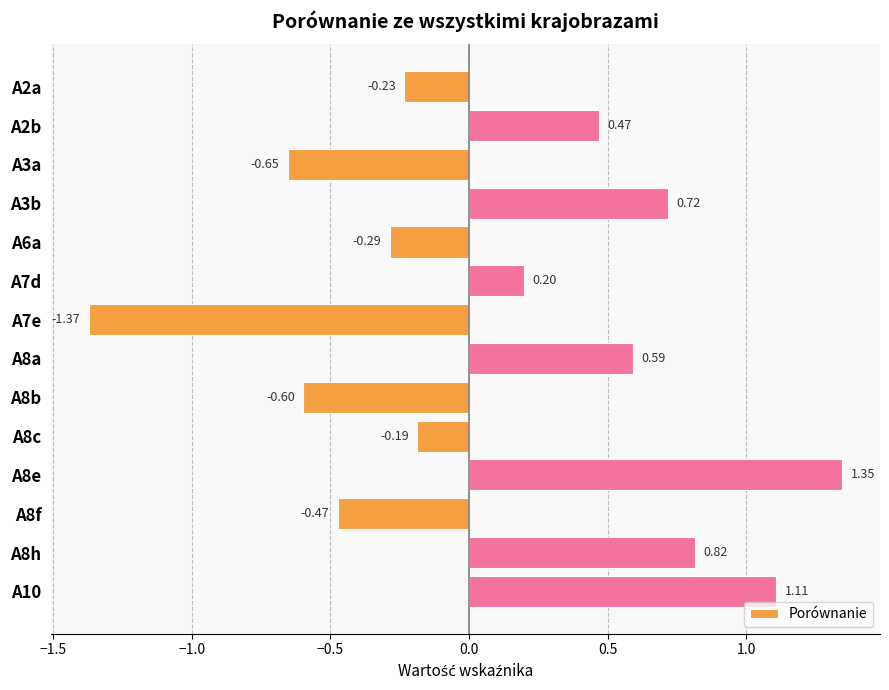

What is the average value?

0.1